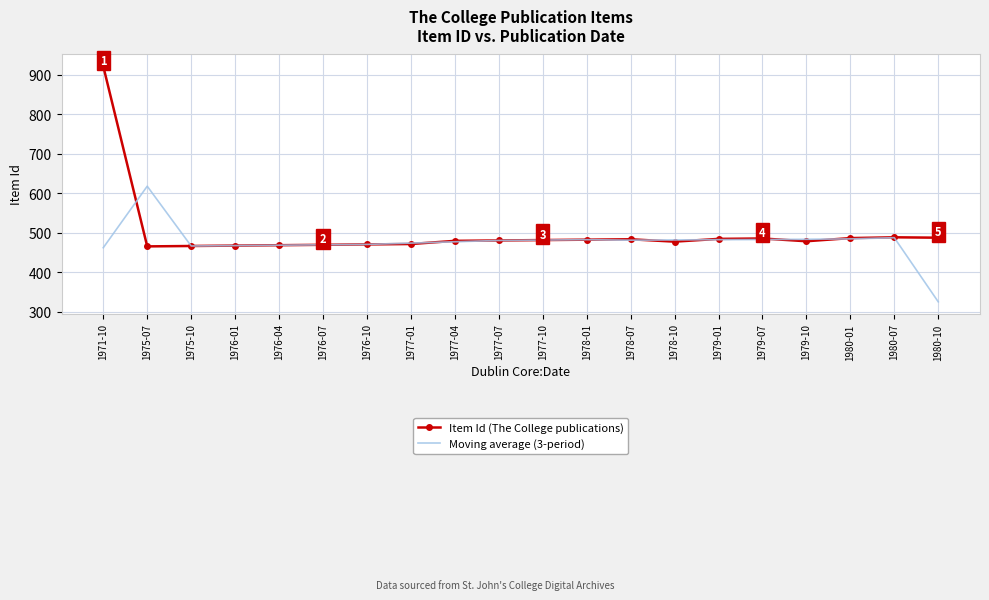

Between which two adjacent categories do Item Id (The College publications) and Moving average (3-period) first intersect?

1971-10 and 1975-07